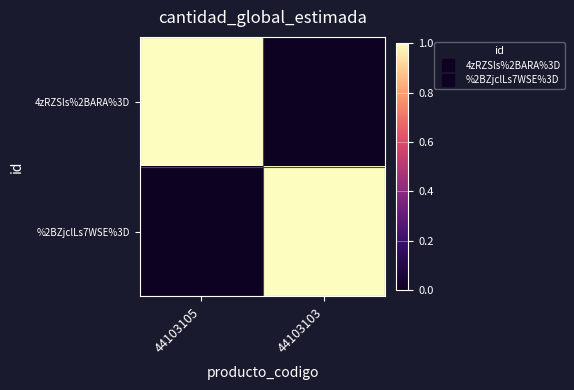

At which category is the sum across all series the highest?

44103105